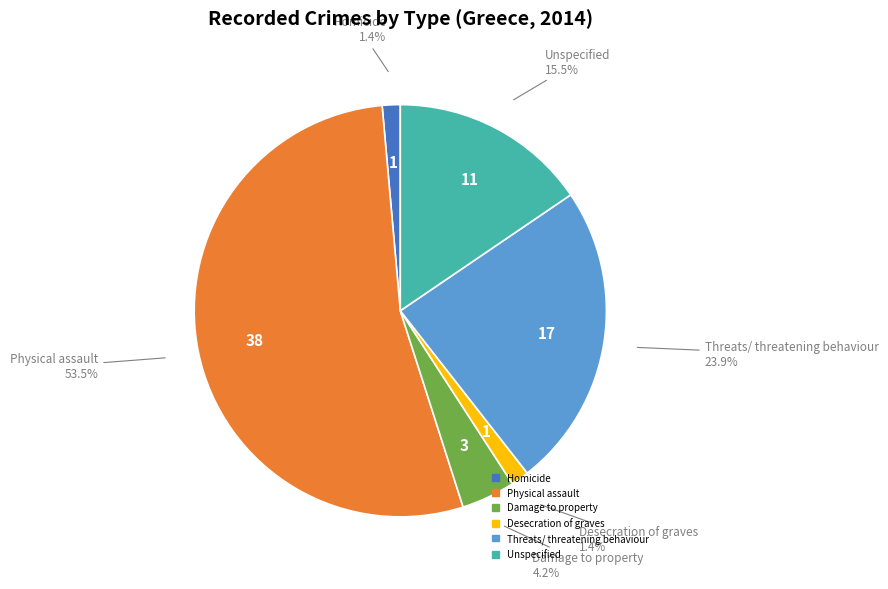

Is the sum of Desecration of graves and Homicide greater than half?

No